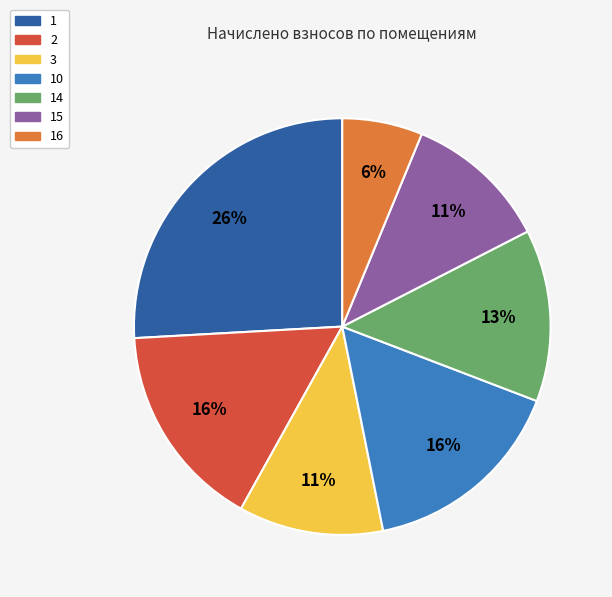

To the nearest percent, what is the average slice percentage?

14%